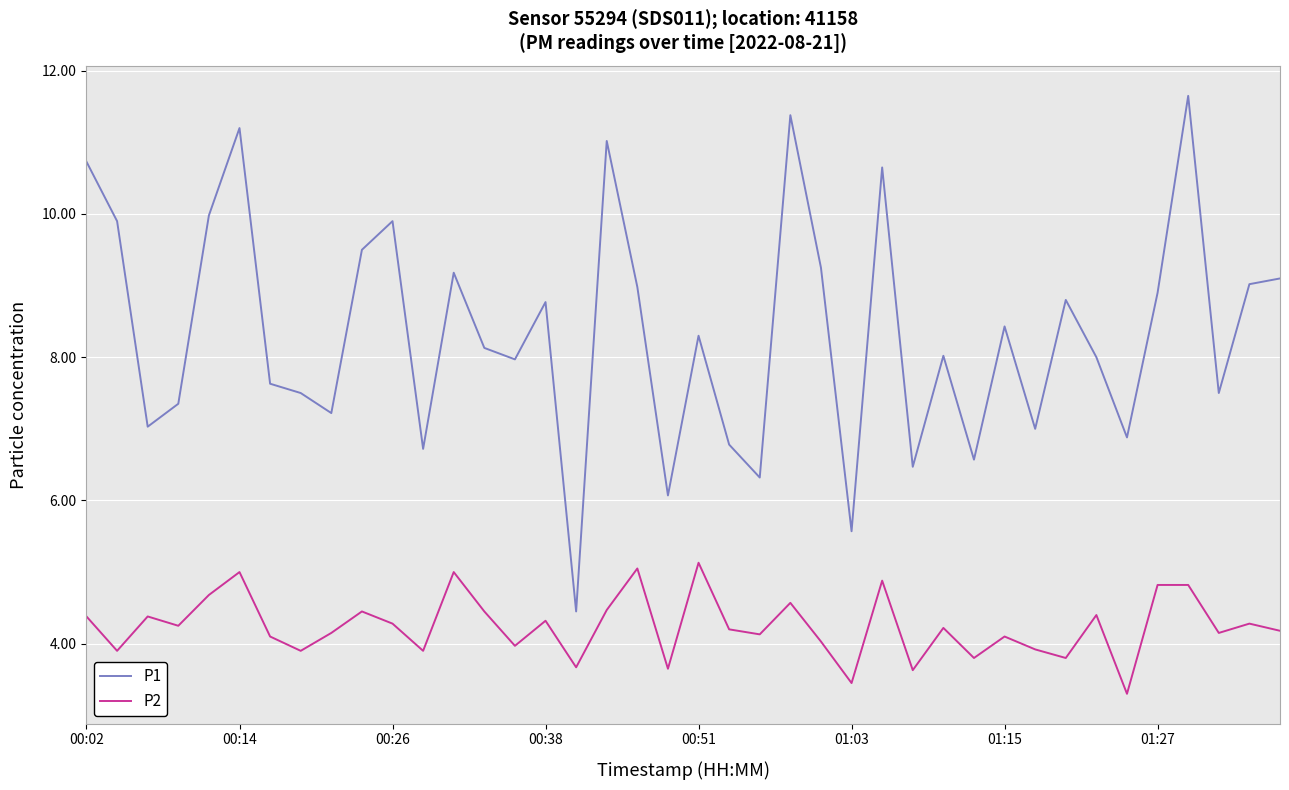

Does the chart display data point markers on the line(s)?

No